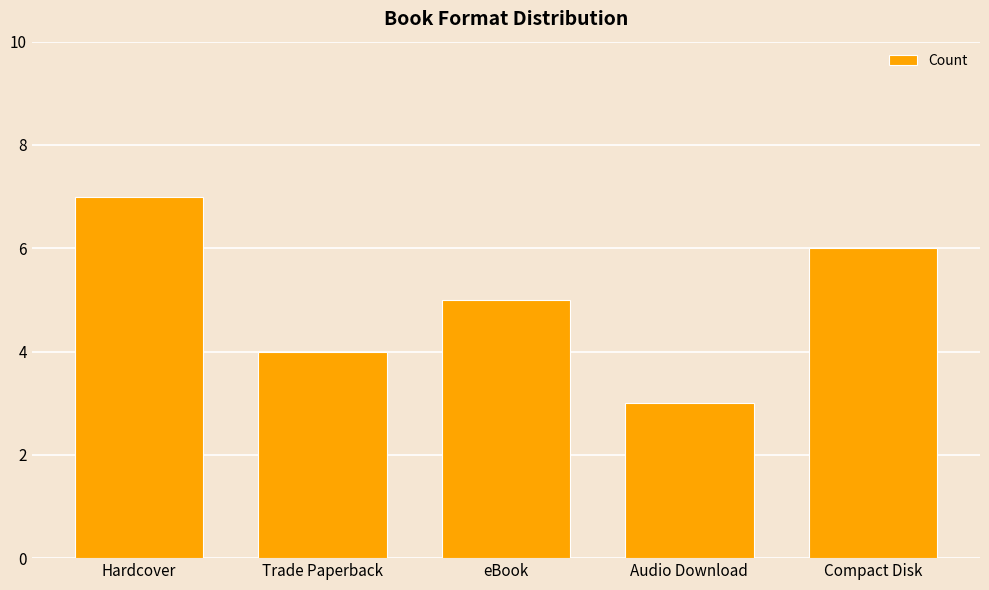

Which category has the lowest value across all series?

Audio Download